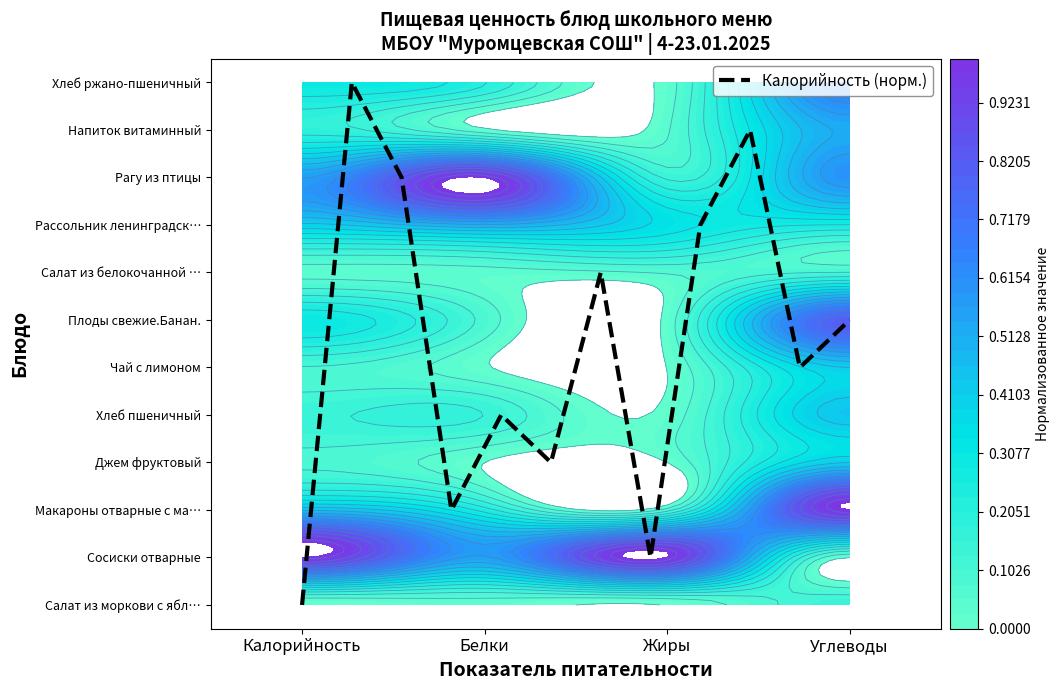

What is the difference between the maximum and minimum values?

11